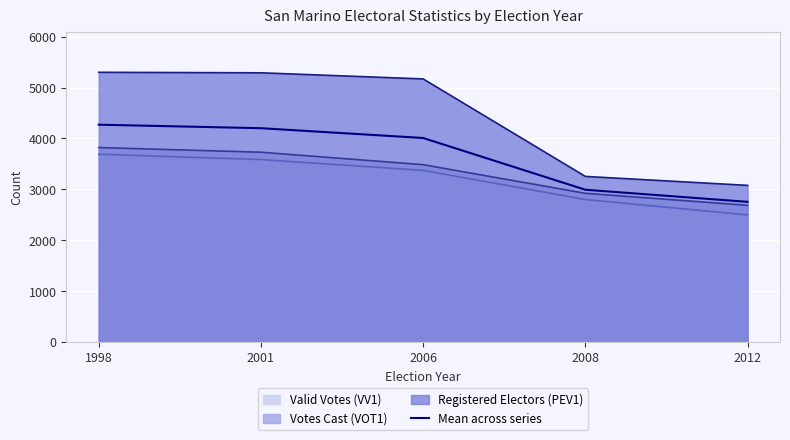

What is the sum of the values at 2006 and 2012?

6765.0